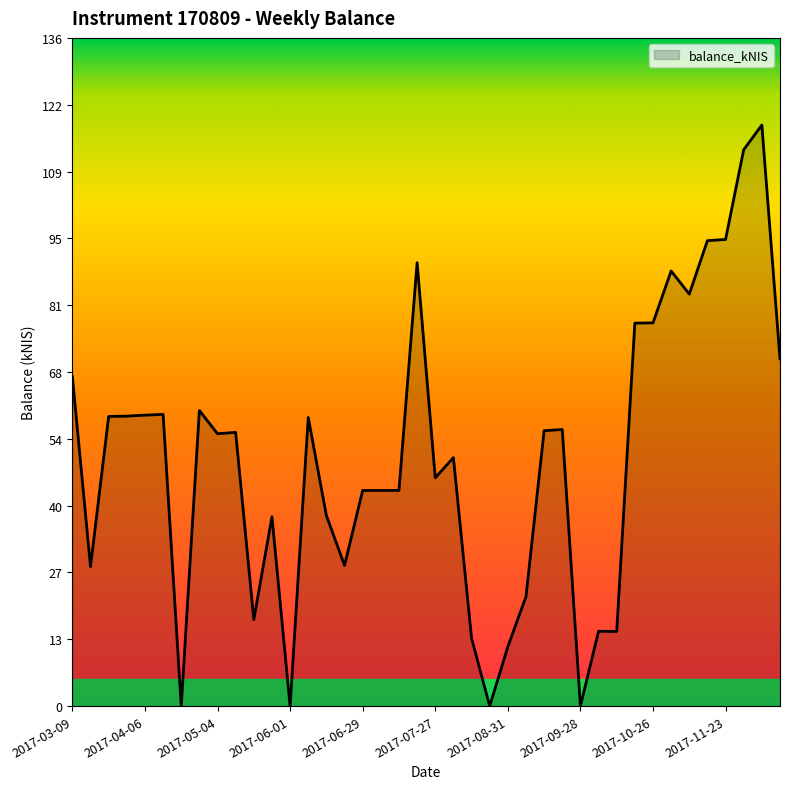

What is the maximum value shown in the chart?

118.7